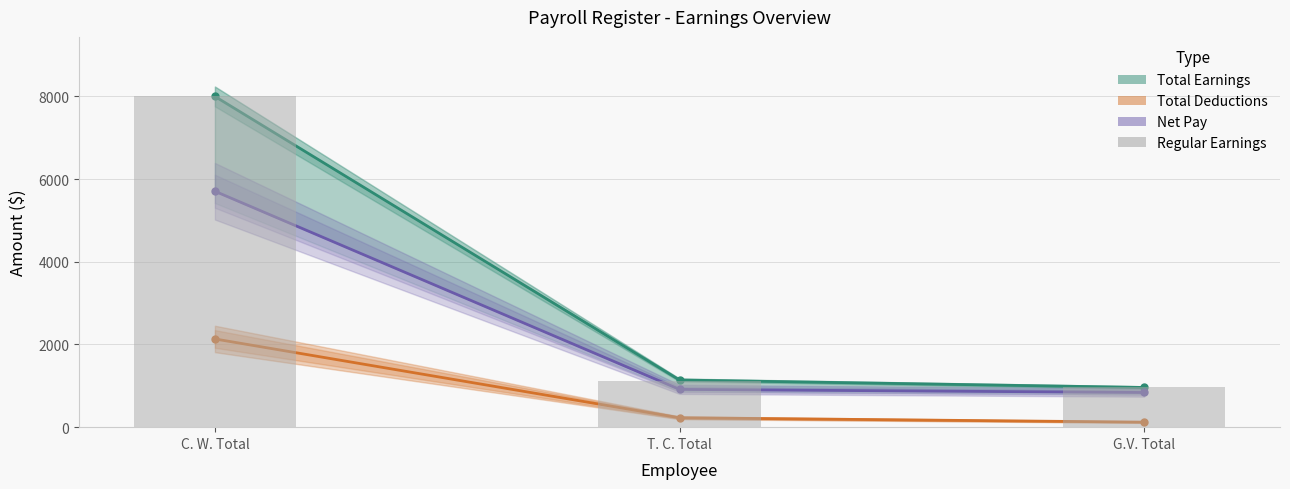

What is the label of the 1st bar from the right?

G.V. Total